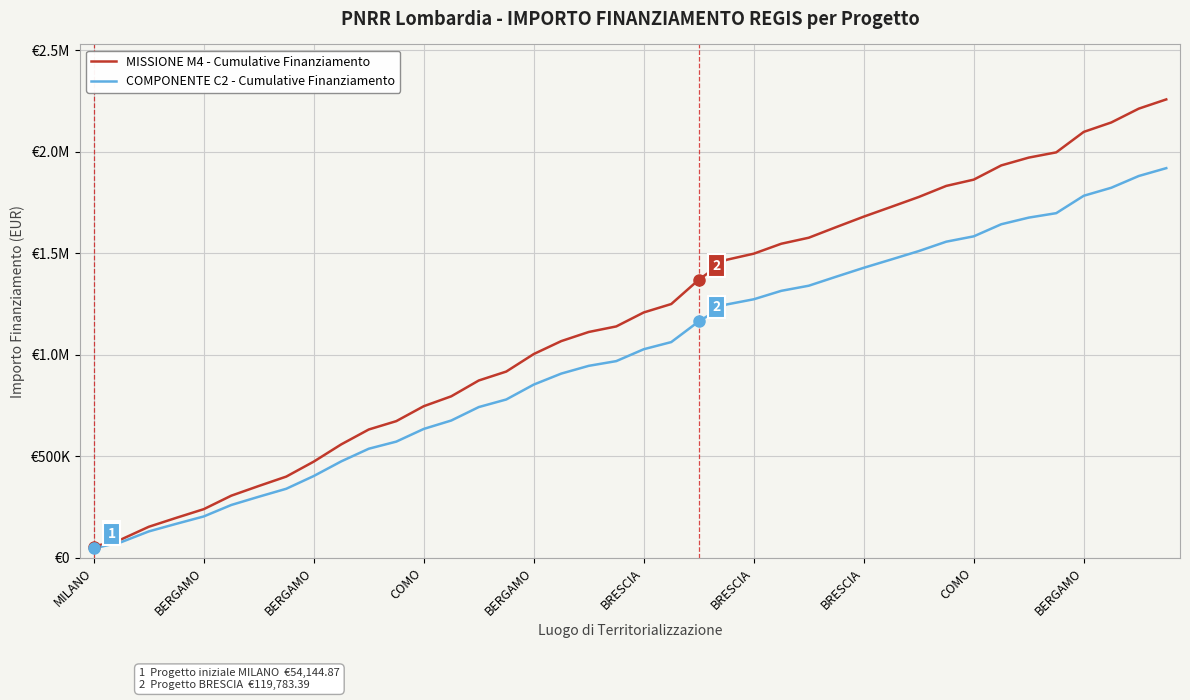

True or false: MISSIONE M4 - Cumulative Finanziamento and COMPONENTE C2 - Cumulative Finanziamento cross at least once.

False